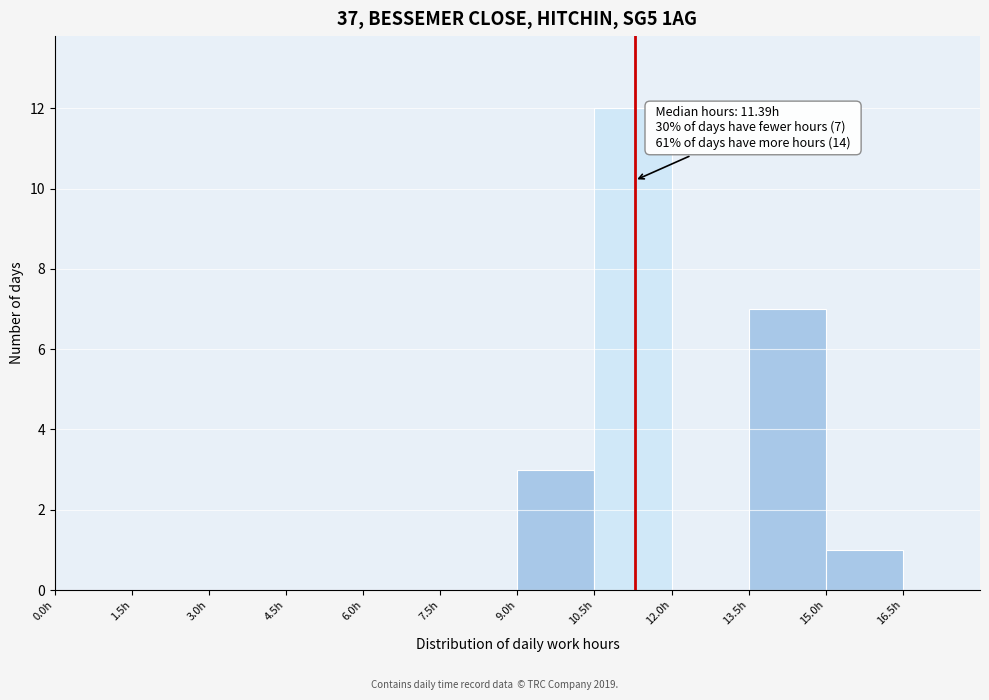

Over which range of the x-axis is the bar tallest?

10.5 to 12.0